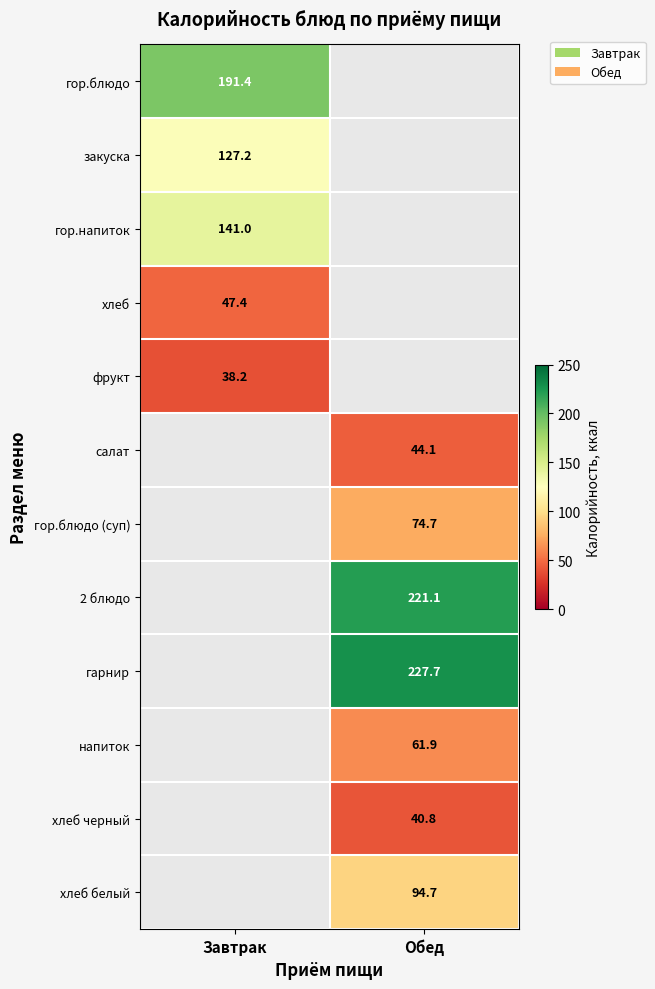

The хлеб белый series shows 154.1 at Обед. True or false?

False